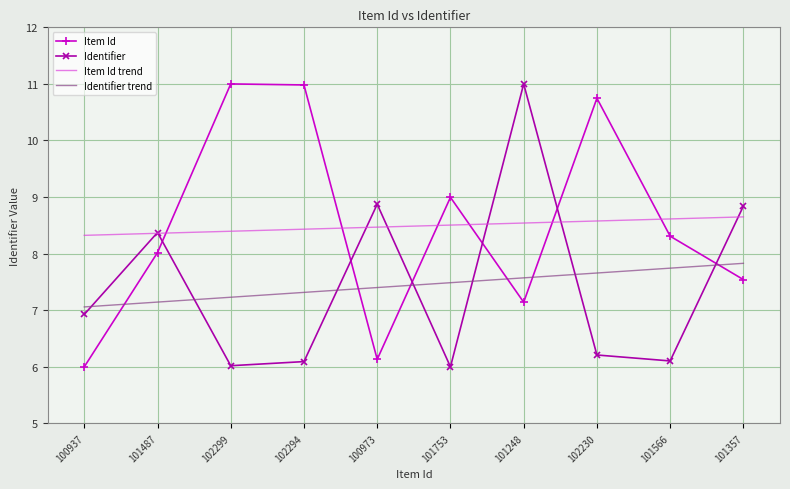

Is the value of Identifier trend at 101357 greater than the value of Item Id at 100937?

Yes